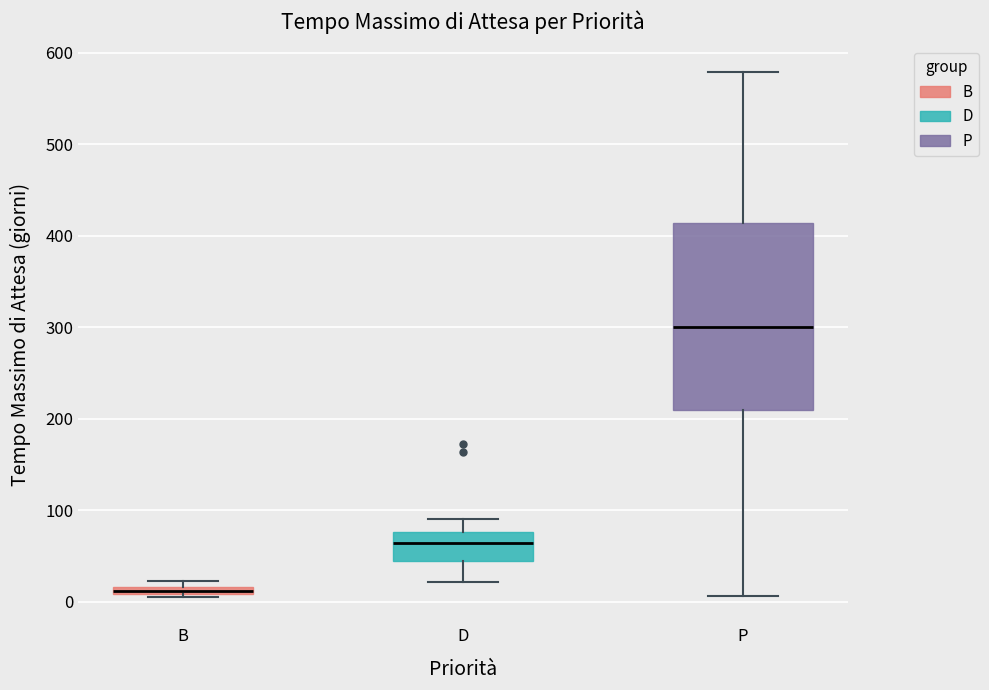

Where is the upper edge of the box for B on the y-axis? The values are not printed on the chart, so give them approximately, as read against the axis.

20